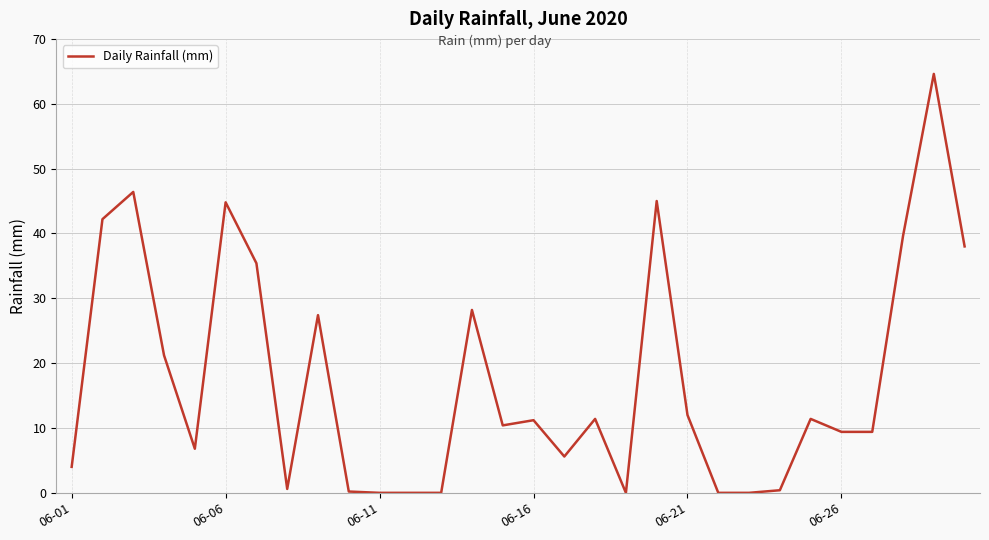

What is the maximum value shown in the chart?

64.6